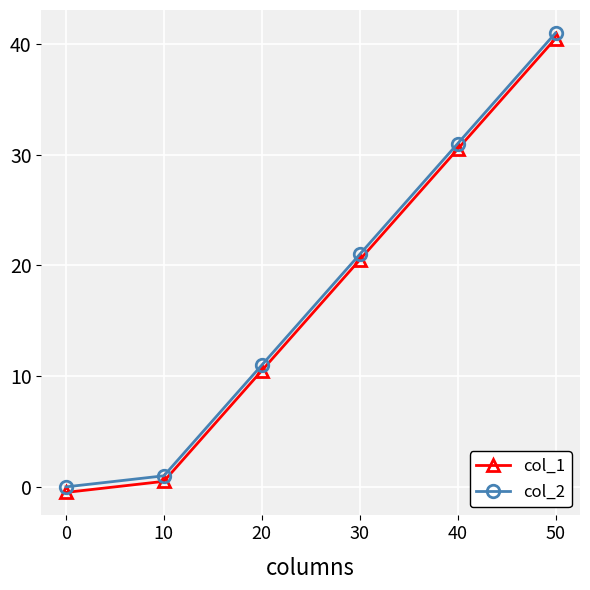

True or false: col_2 has more than 2 interior local peaks.

False